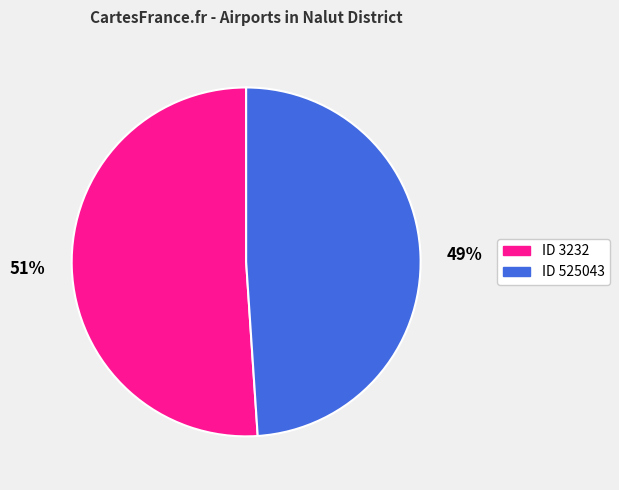

Do ID 3232 and ID 525043 together represent more than half of the pie?

Yes